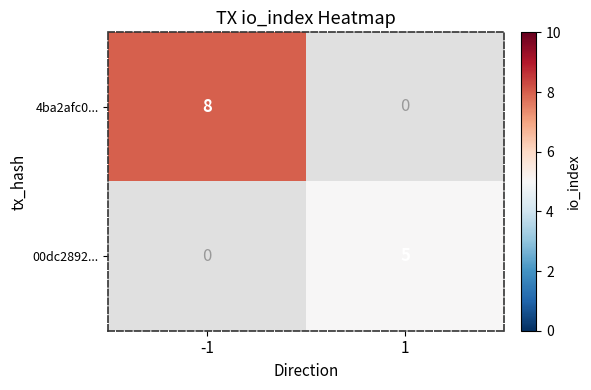

At how many categories does at least one series exceed 6?

1